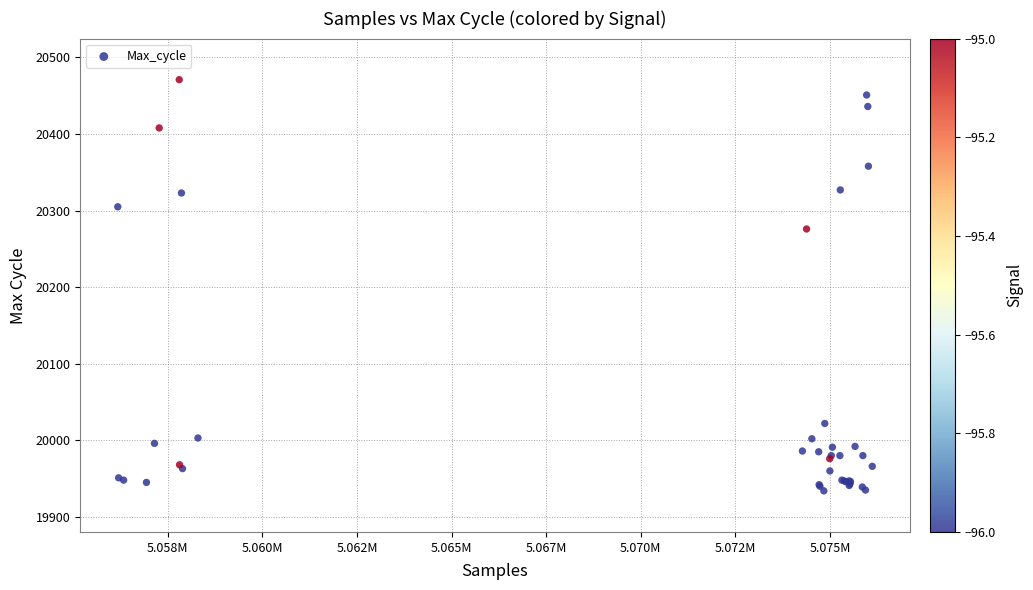

What Y value in the scatter plot is closest to 20202?

20276